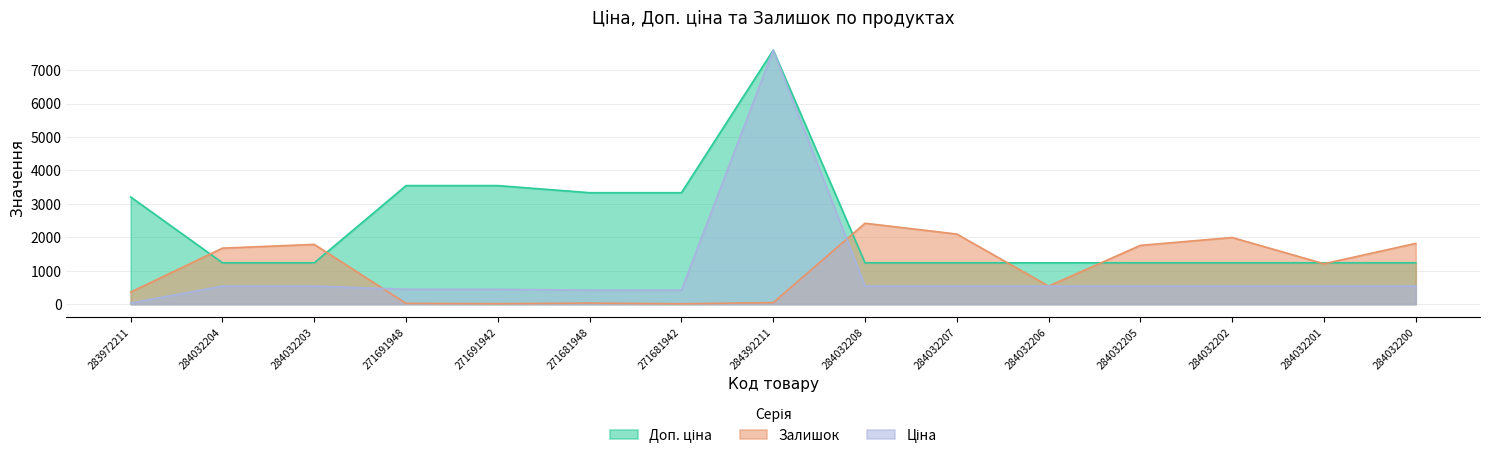

What are all the series names shown in the legend?

Ціна, Доп. ціна, Залишок